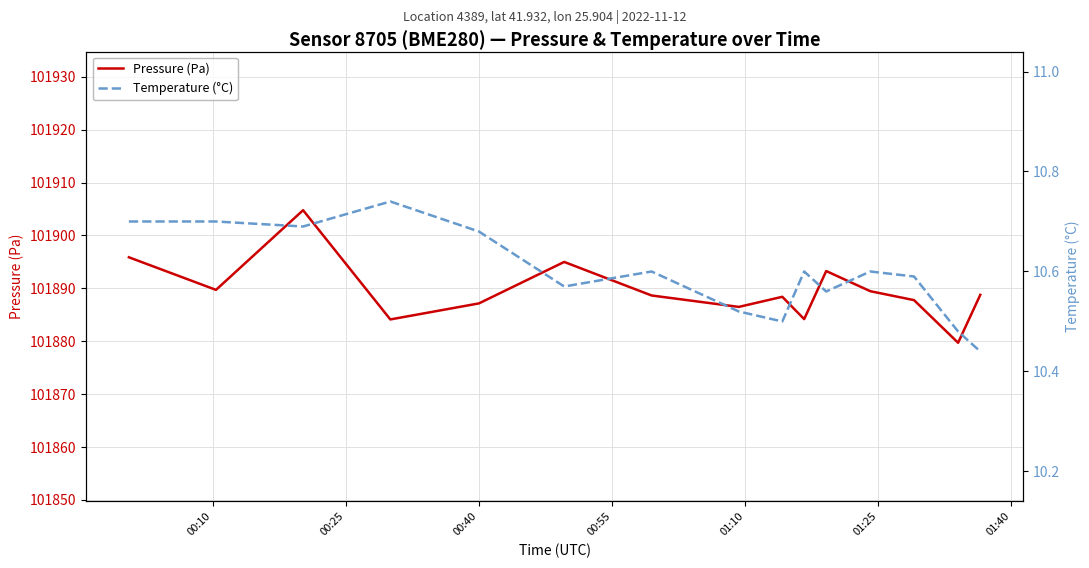

What is the difference between the maximum and minimum values in the Temperature (°C) series?

0.3